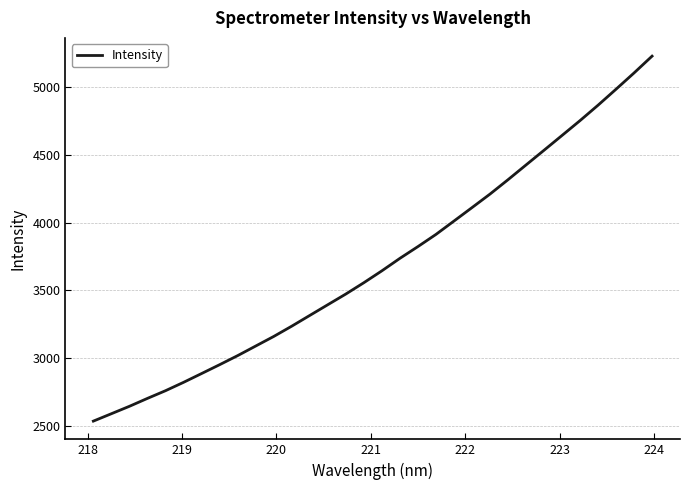

Reading left to right, what are all the values shown in this chart?

2534.1	2588.8	2643.6	2702.0	2758.7	2820.5	2885.4	2950.8	3017.8	3088.6	3159.3	3235.3	3314.6	3393.7	3472.6	3556.3	3644.0	3736.1	3822.9	3912.7	4011.5	4110.6	4210.6	4316.7	4425.6	4534.2	4643.5	4753.2	4866.9	4985.0	5105.0	5229.0